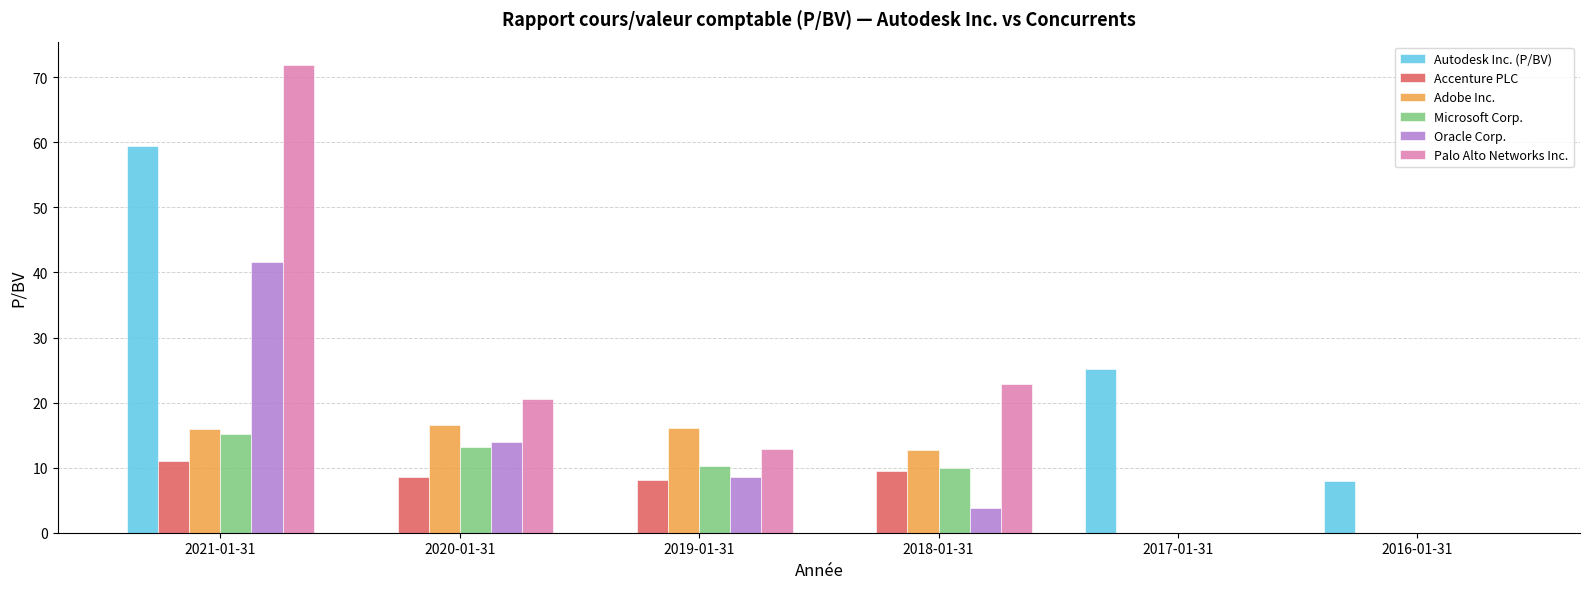

At which label does Palo Alto Networks Inc. reach its peak?

2021-01-31